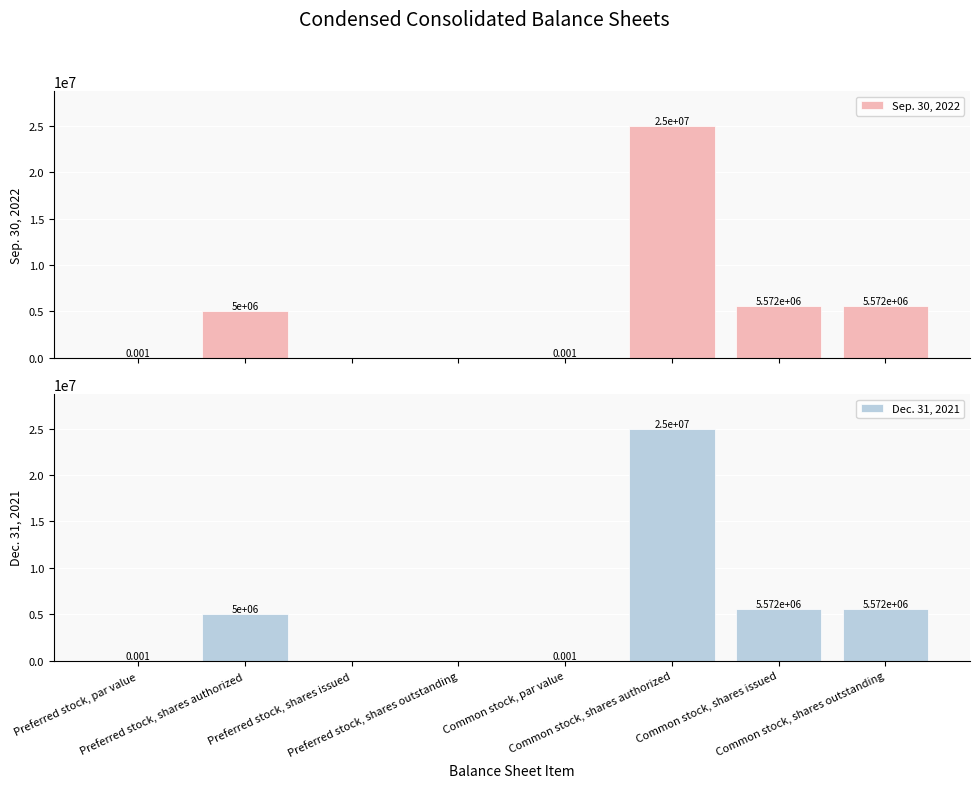

What is the sum of all Dec. 31, 2021 values?

41144468.0